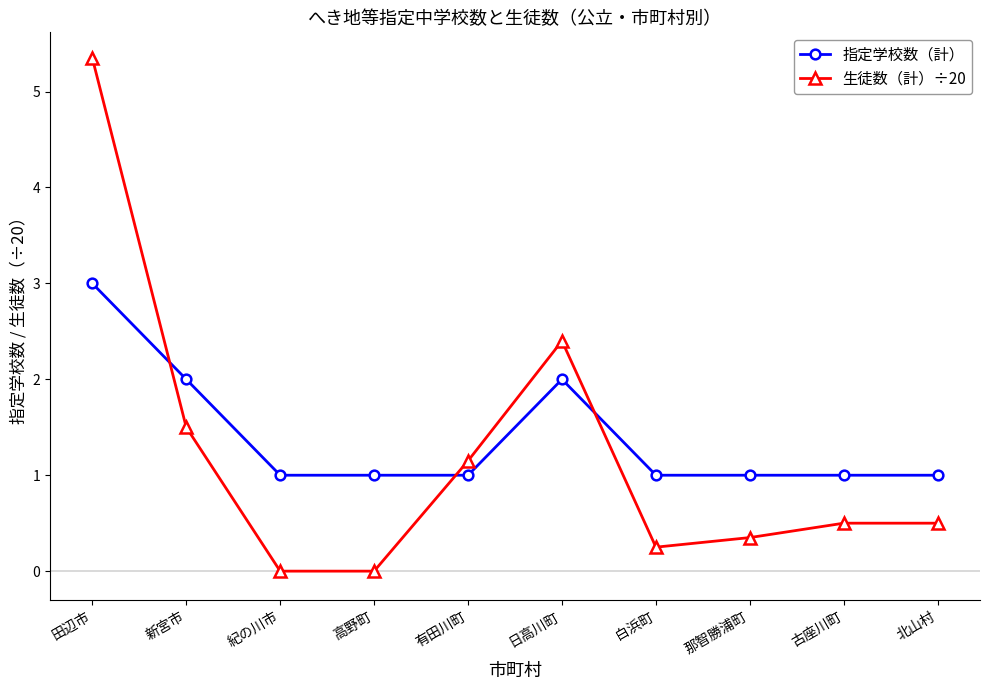

Is the value of 生徒数（計）÷20 at 古座川町 greater than the value of 指定学校数（計） at 日高川町?

No